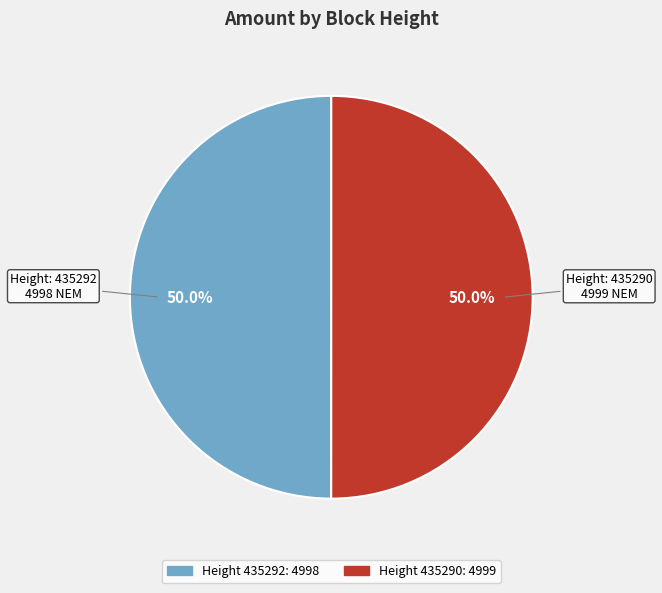

How many segments does this pie chart have?

2